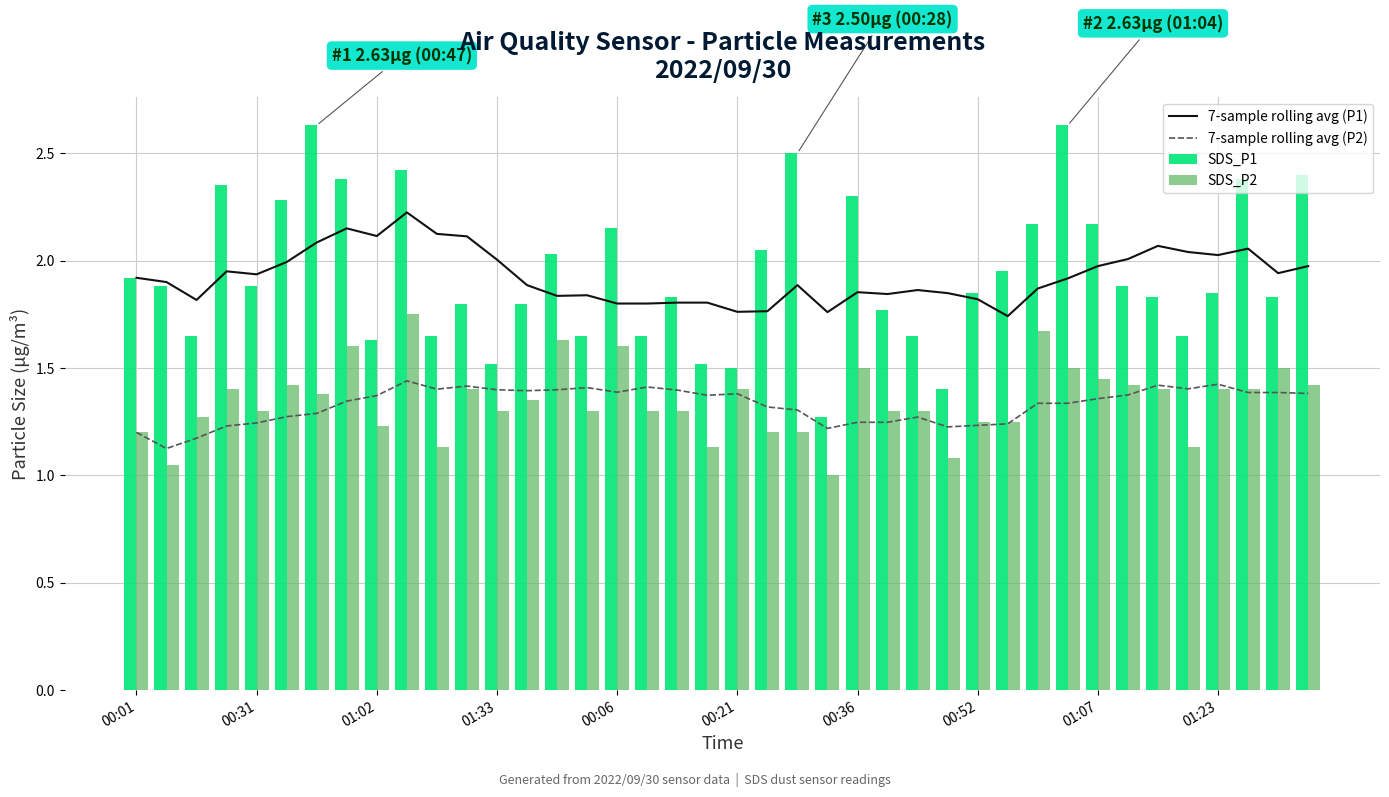

Reading left to right, what are all the values shown in this chart?

7-sample rolling avg (P1): 1.9	1.9	1.8	1.9	1.9	2.0	2.1	2.1	2.1	2.2	2.1	2.1	2.0	1.9	1.8	1.8	1.8	1.8	1.8	1.8	1.8	1.8	1.9	1.8	1.9	1.8	1.9	1.8	1.8	1.7	1.9	1.9	2.0	2.0	2.1	2.0	2.0	2.1	1.9	2.0
7-sample rolling avg (P2): 1.2	1.1	1.2	1.2	1.2	1.3	1.3	1.3	1.4	1.4	1.4	1.4	1.4	1.4	1.4	1.4	1.4	1.4	1.4	1.4	1.4	1.3	1.3	1.2	1.2	1.2	1.3	1.2	1.2	1.2	1.3	1.3	1.4	1.4	1.4	1.4	1.4	1.4	1.4	1.4
SDS_P1: 1.9	1.9	1.6	2.4	1.9	2.3	2.6	2.4	1.6	2.4	1.6	1.8	1.5	1.8	2.0	1.6	2.1	1.6	1.8	1.5	1.5	2.0	2.5	1.3	2.3	1.8	1.6	1.4	1.9	1.9	2.2	2.6	2.2	1.9	1.8	1.6	1.9	2.4	1.8	2.4
SDS_P2: 1.2	1.1	1.3	1.4	1.3	1.4	1.4	1.6	1.2	1.8	1.1	1.4	1.3	1.4	1.6	1.3	1.6	1.3	1.3	1.1	1.4	1.2	1.2	1.0	1.5	1.3	1.3	1.1	1.2	1.2	1.7	1.5	1.4	1.4	1.4	1.1	1.4	1.4	1.5	1.4